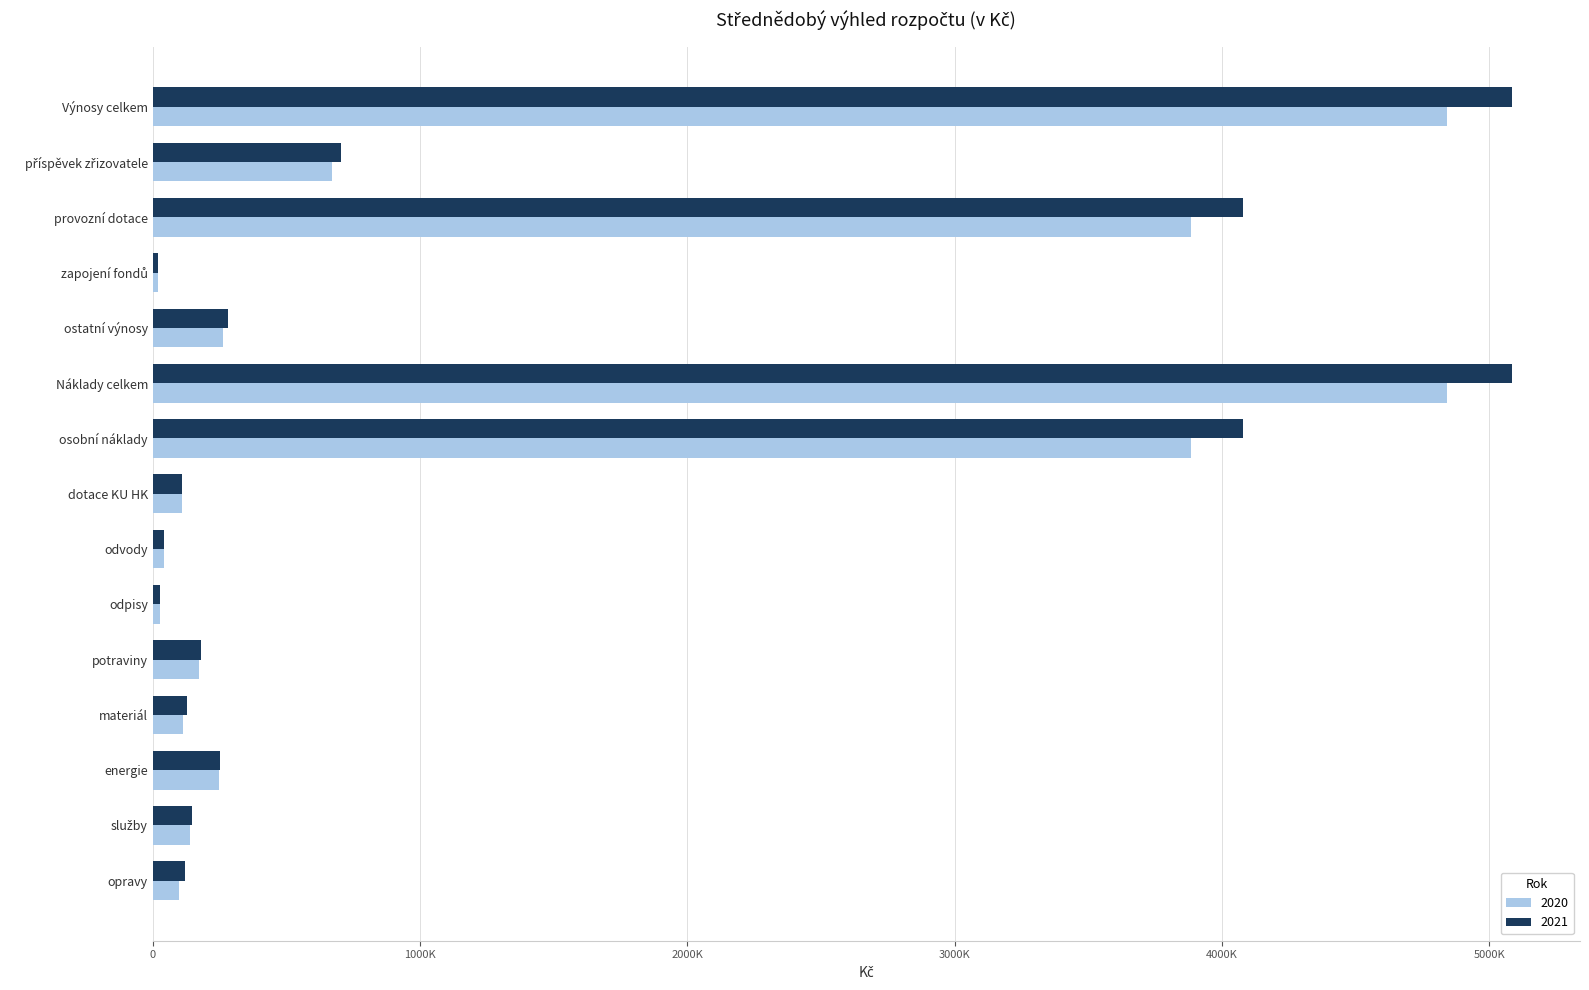

List the labels in order of 2021 value, largest first.

Výnosy celkem, Náklady celkem, provozní dotace, osobní náklady, příspěvek zřizovatele, ostatní výnosy, energie, potraviny, služby, materiál, opravy, dotace KU HK, odvody, odpisy, zapojení fondů